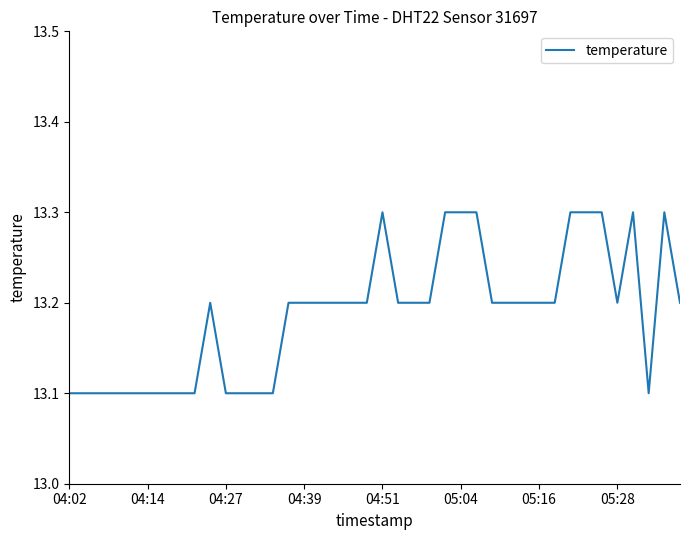

How many lines are shown in the chart?

1